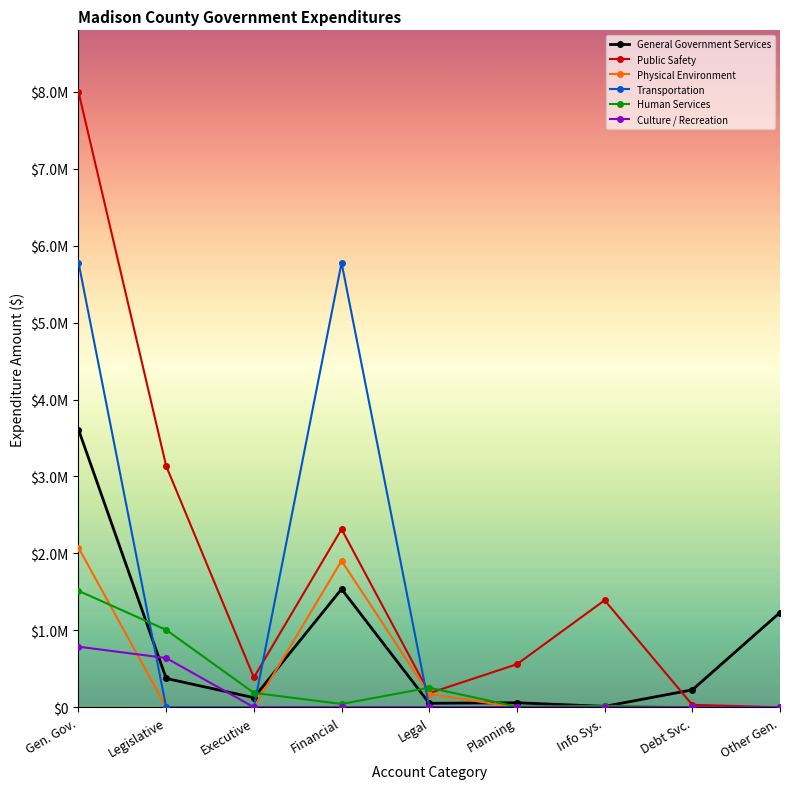

Where does the Human Services series first go above 42200?

Gen. Gov.